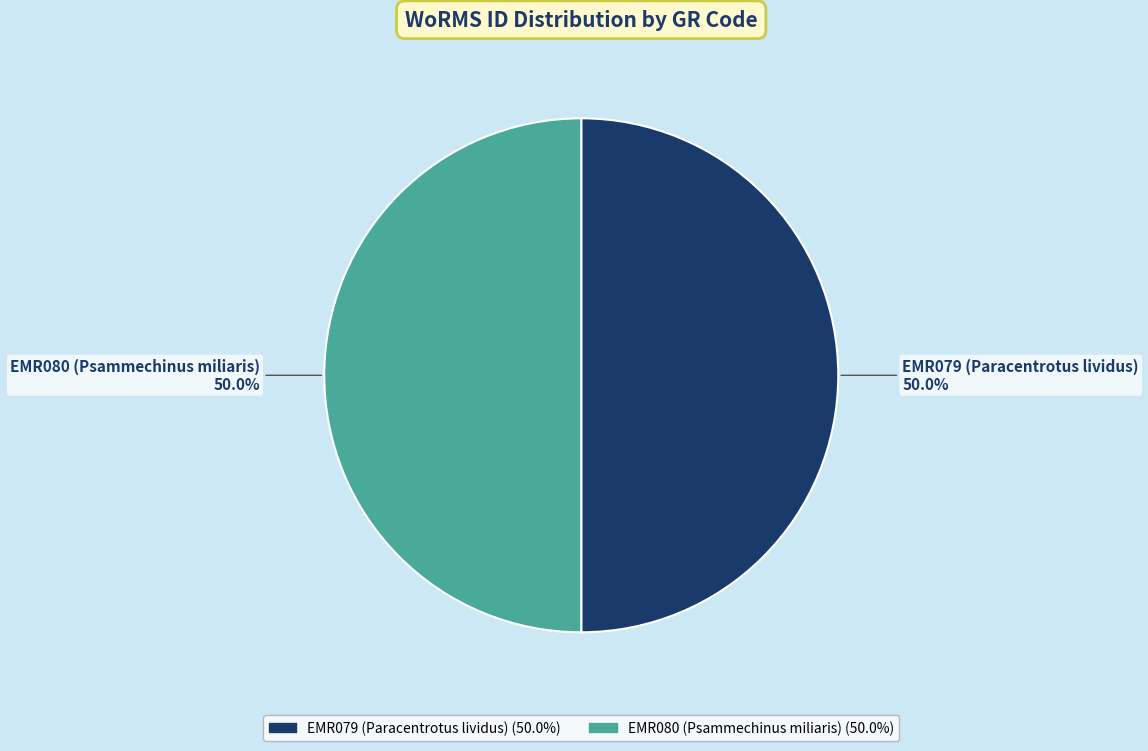

Combined, do EMR079 (Paracentrotus lividus) and EMR080 (Psammechinus miliaris) account for over 50%?

Yes